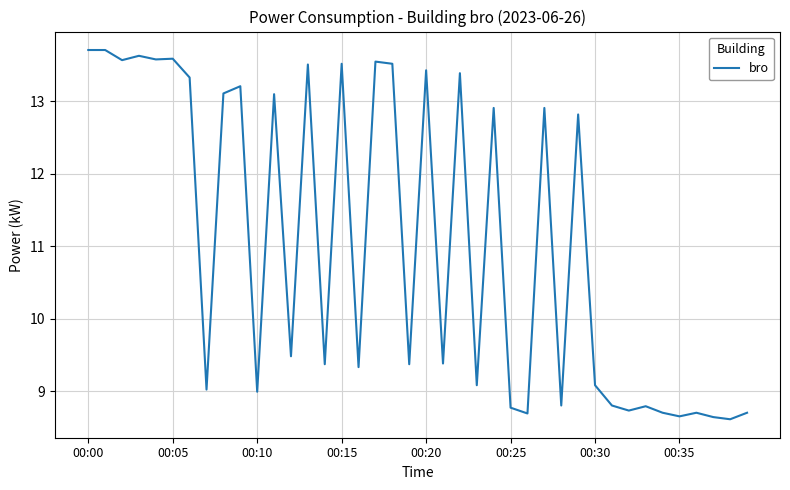

What is the smallest value displayed?

8.6